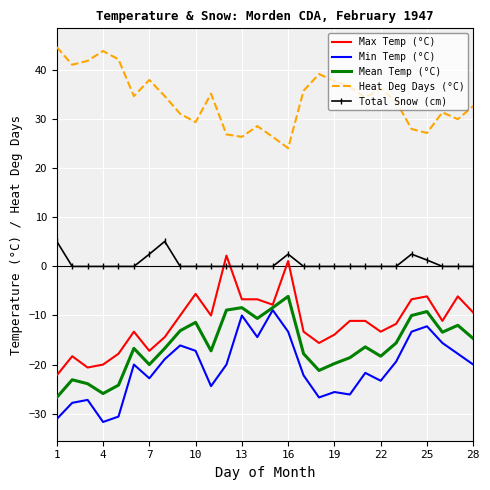

What is the difference between the maximum and second lowest values in the Total Snow (cm) series?

5.1